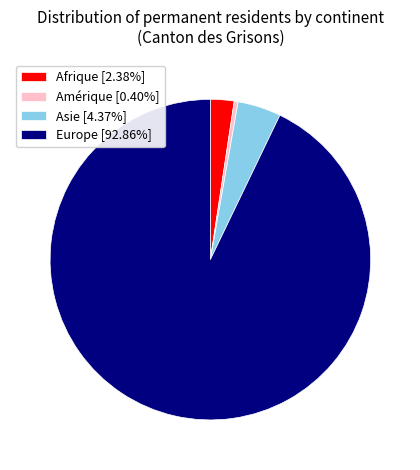

Does Asie [4.37%] account for over 50% of the chart?

No